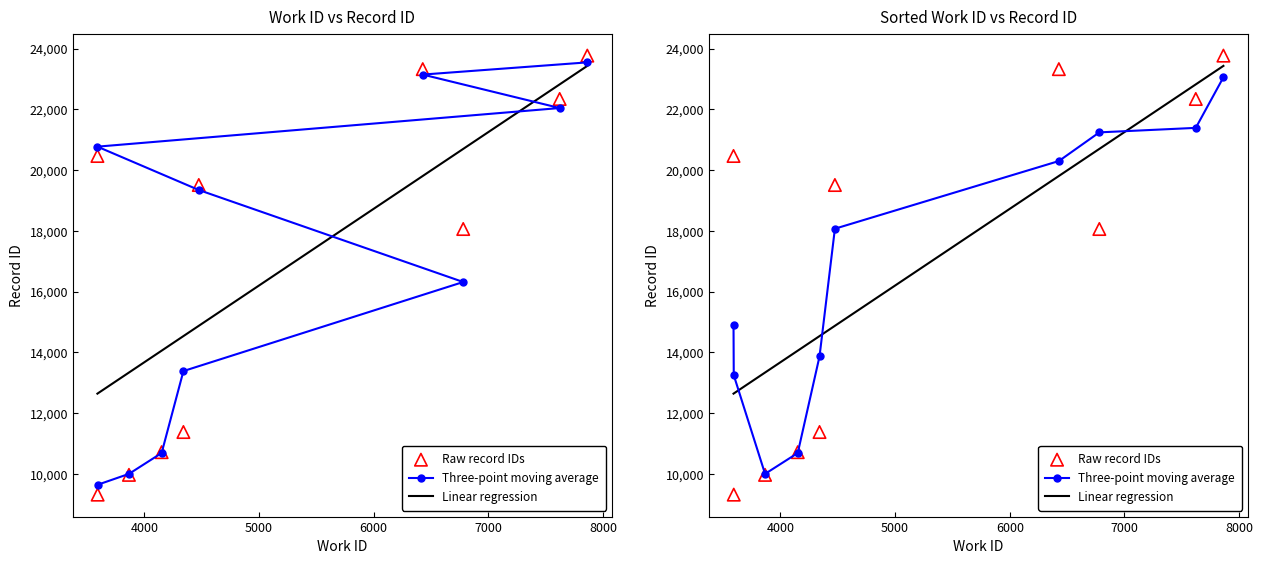

What is the change in value from 4341 to 6428?

+11951